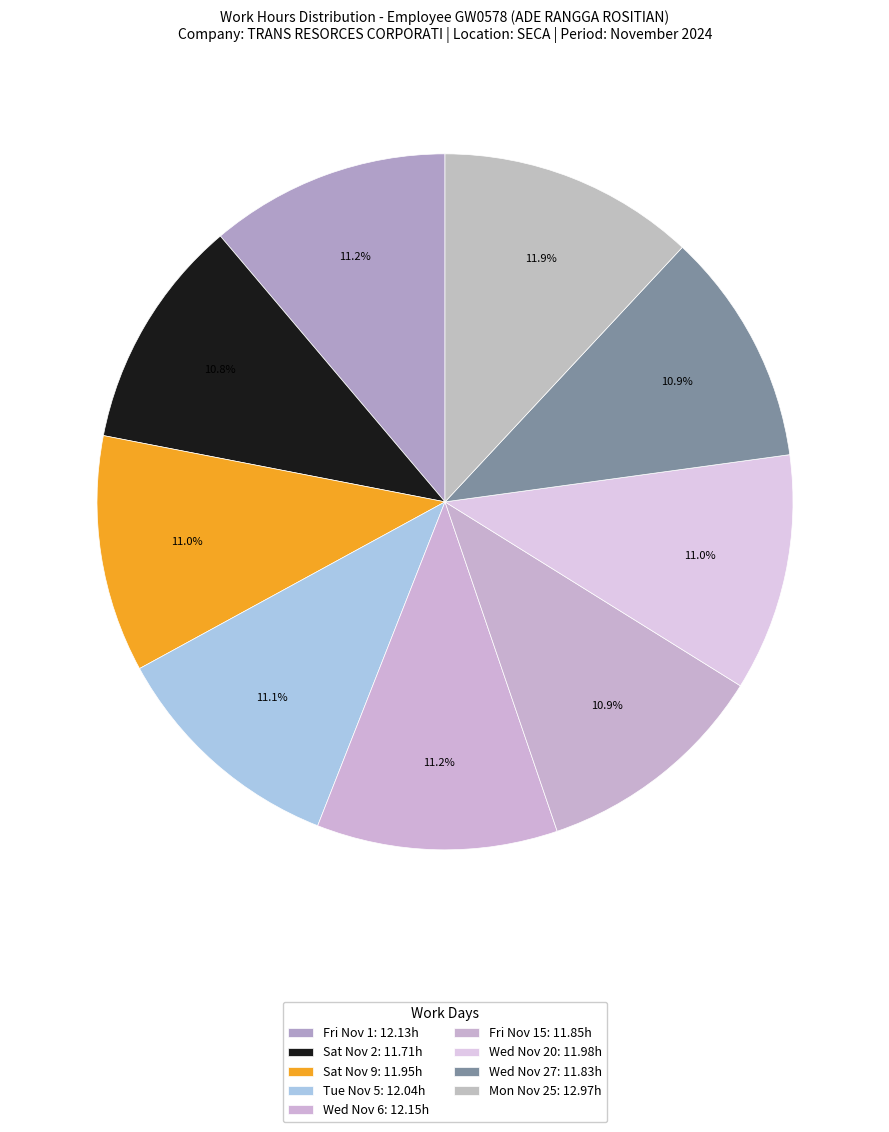

Is there any slice that represents more than half of the pie?

No